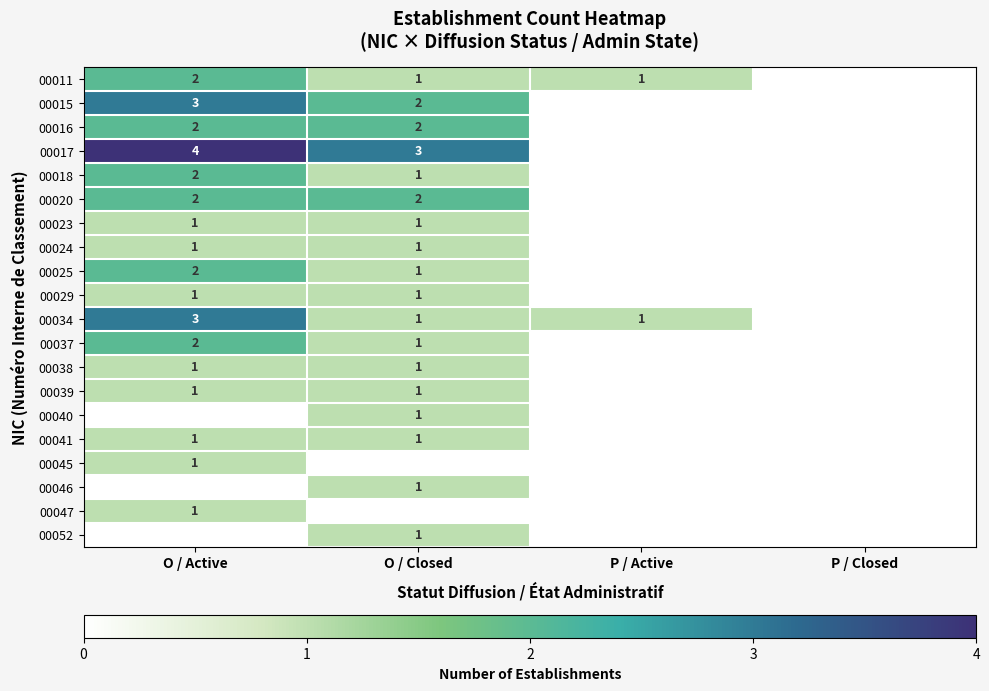

The value of 00016 at O / Active is 2. True or false?

True